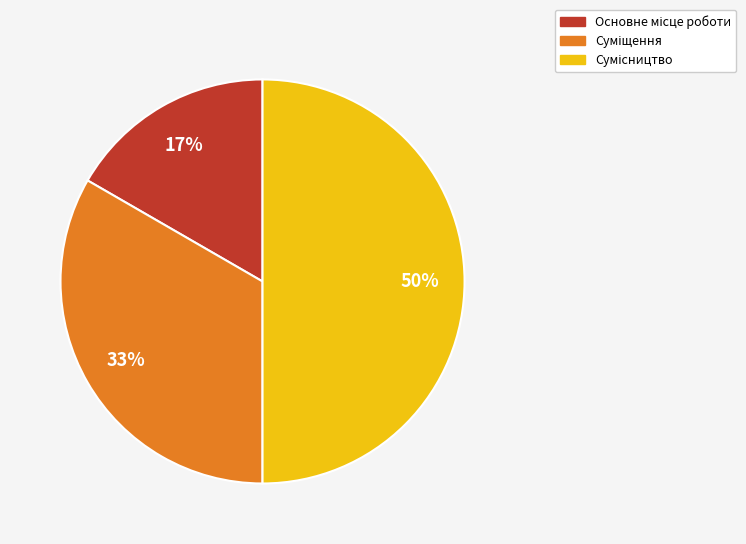

To the nearest percent, what is the difference between the largest and smallest slice percentages?

33%